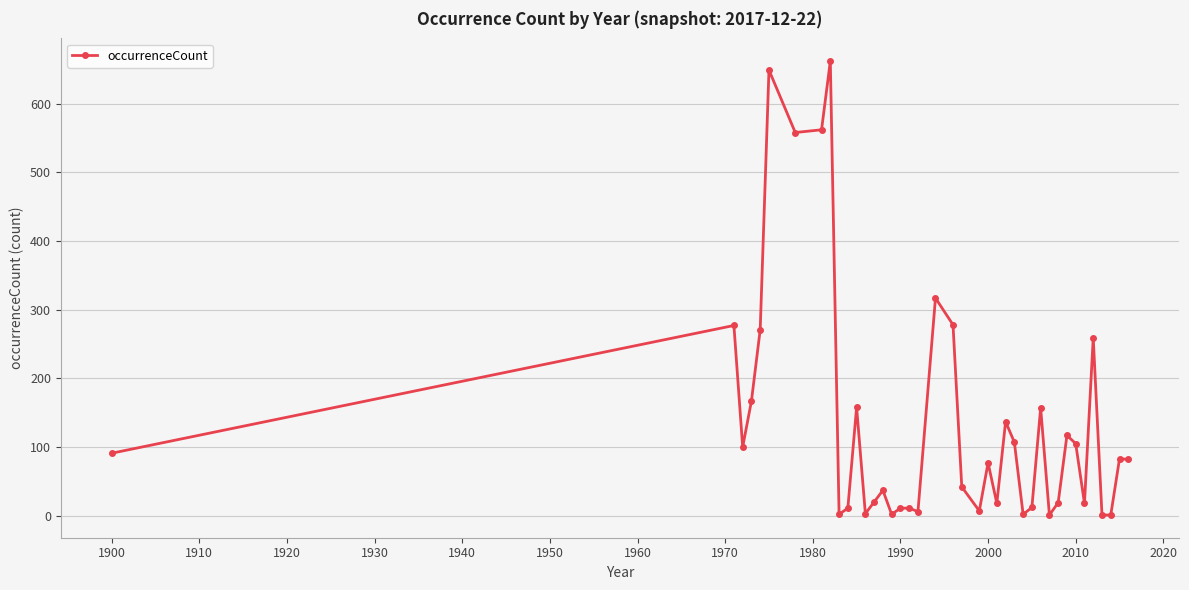

What is the difference between the maximum and minimum values?

661